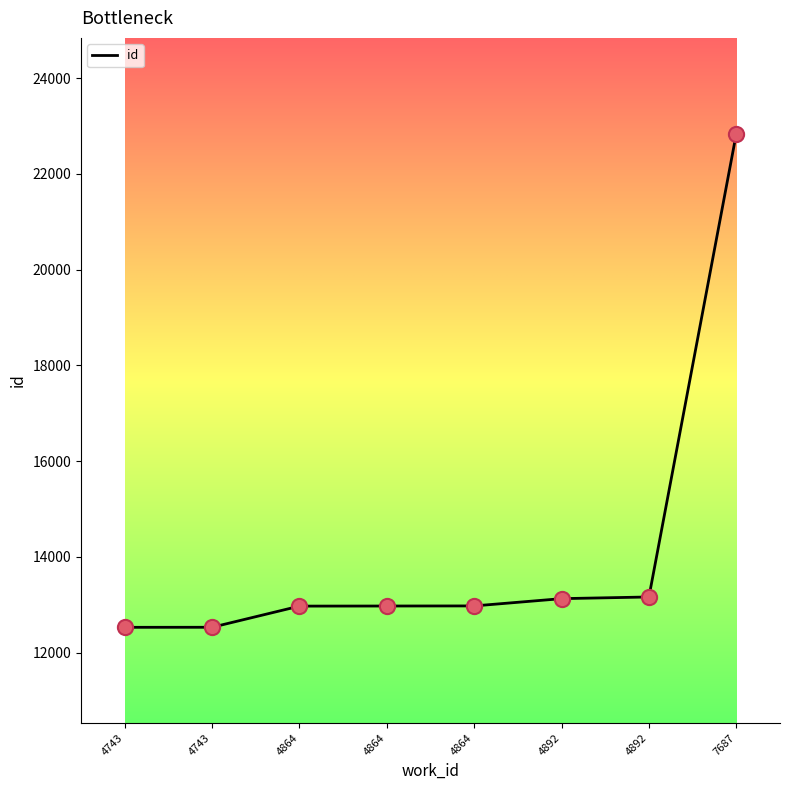

How many values are below 12977?

4